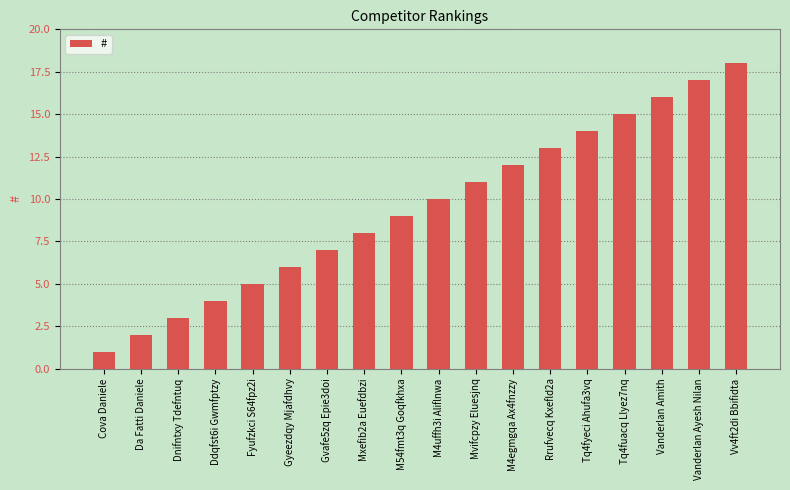

Which has a higher value, Tq4fyeci Ahufa3vq or M4egmgqa Ax4fnzzy?

Tq4fyeci Ahufa3vq